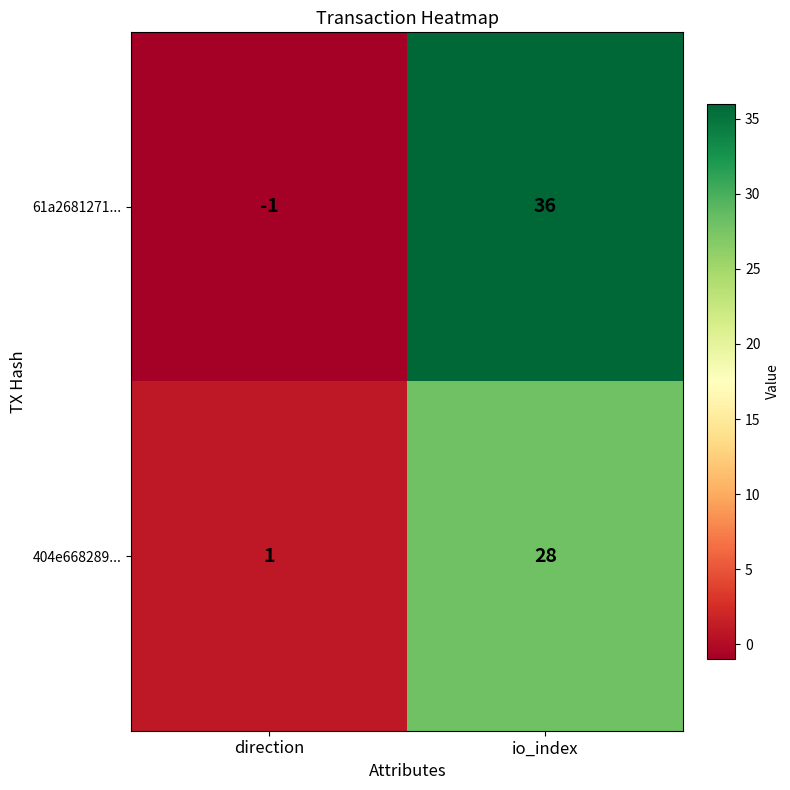

The value of 404e668289... at io_index is 39. True or false?

False